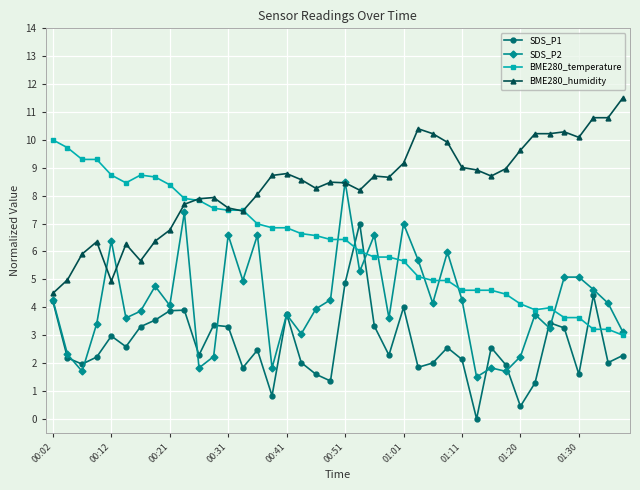

What is the highest value of the SDS_P1 series?

7.0